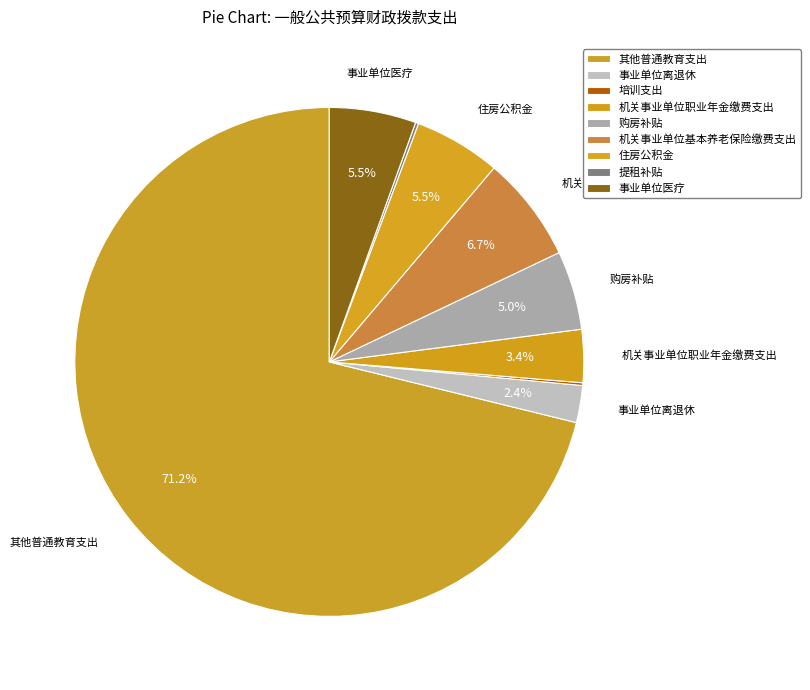

Which slice represents more than half of the pie?

其他普通教育支出